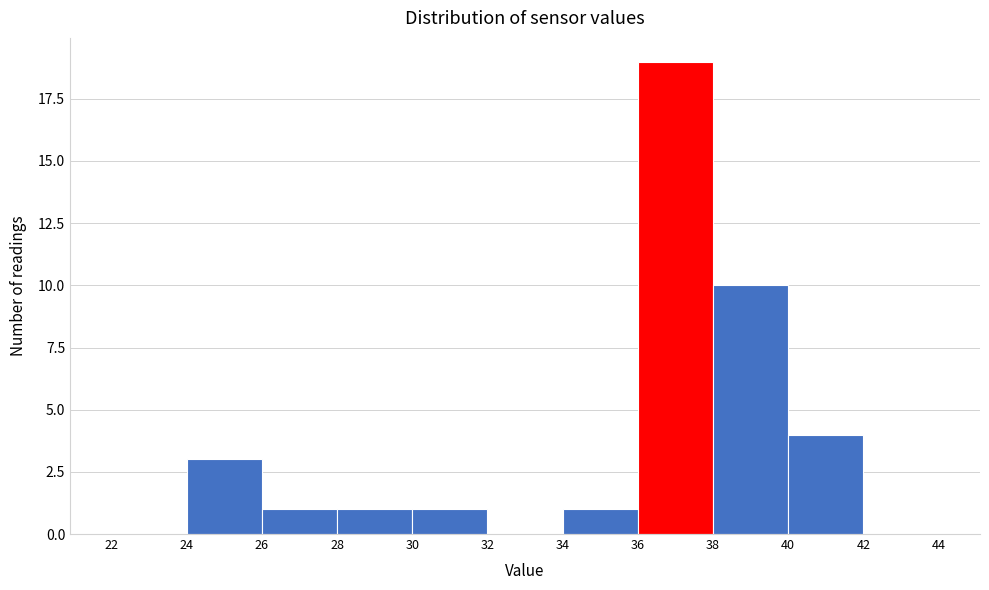

Reading left to right, list every bar in this chart as the range it spans on the x-axis followed by its height. The values are not printed on the chart, so give them approximately, as read against the axis.

22 to 24: 0
24 to 26: 3
26 to 28: 1
28 to 30: 1
30 to 32: 1
32 to 34: 0
34 to 36: 1
36 to 38: 19
38 to 40: 10
40 to 42: 4
42 to 44: 0